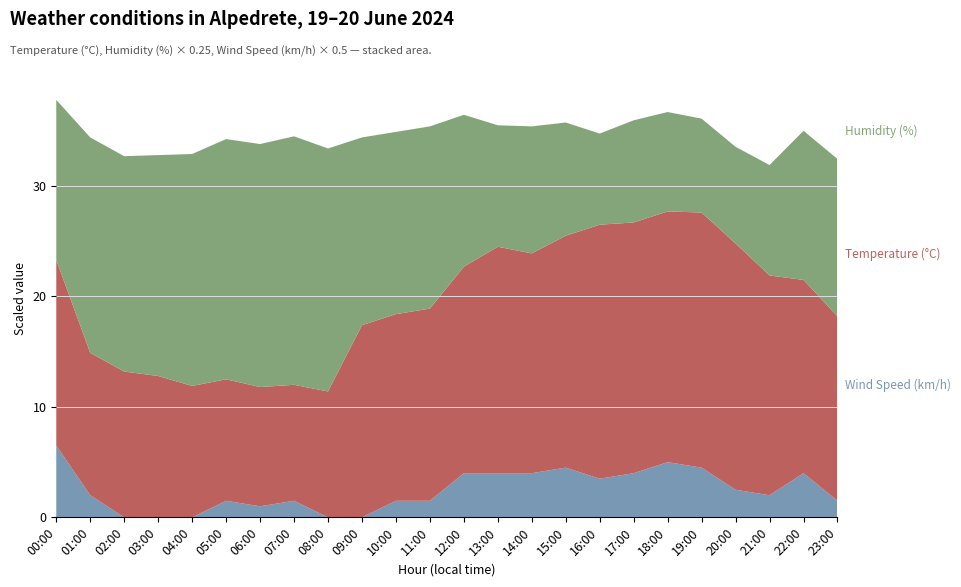

Reading left to right, what are all the values shown in this chart?

Temperature (°C): 16.8	12.9	13.2	12.8	11.9	11.0	10.8	10.5	11.4	17.4	16.9	17.4	18.7	20.5	19.9	21.0	23.0	22.7	22.7	23.1	22.3	19.9	17.5	16.7
Humidity (%): 58.0	78.0	78.0	80.0	84.0	87.0	88.0	90.0	88.0	68.0	66.0	66.0	55.0	44.0	46.0	41.0	33.0	37.0	36.0	34.0	35.0	40.0	54.0	57.0
Wind Speed (km/h): 13.0	4.0	0.0	0.0	0.0	3.0	2.0	3.0	0.0	0.0	3.0	3.0	8.0	8.0	8.0	9.0	7.0	8.0	10.0	9.0	5.0	4.0	8.0	3.0